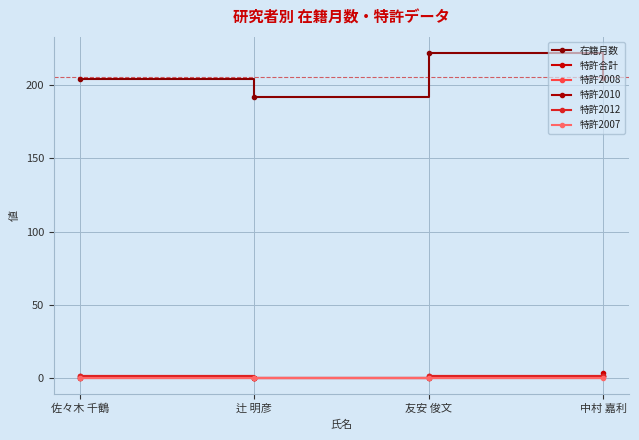

List the series in order of their peak value, highest first.

在籍月数, 特許合計, 特許2008, 特許2010, 特許2012, 特許2007